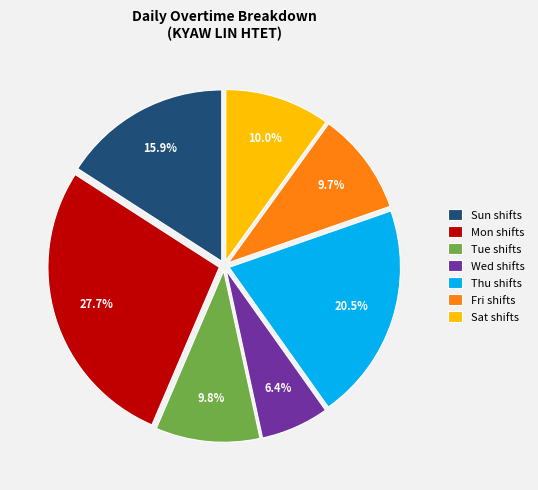

To the nearest percent, what is the difference between the largest and smallest slice percentages?

21%